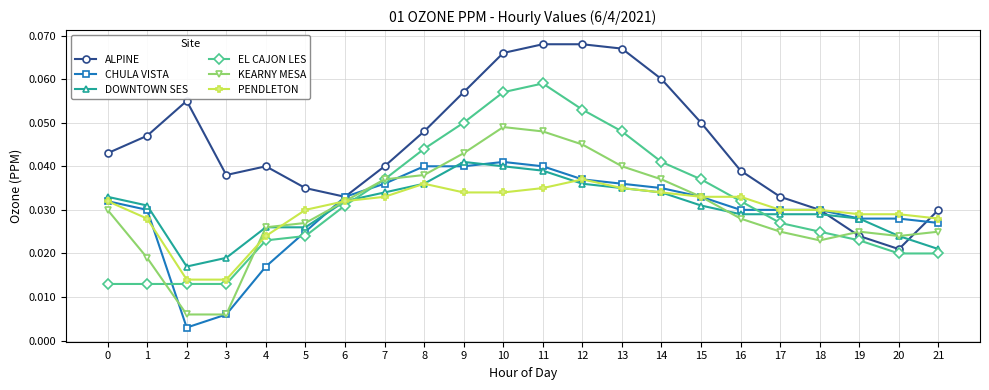

Where do EL CAJON LES and DOWNTOWN SES first cross each other?

6 and 7